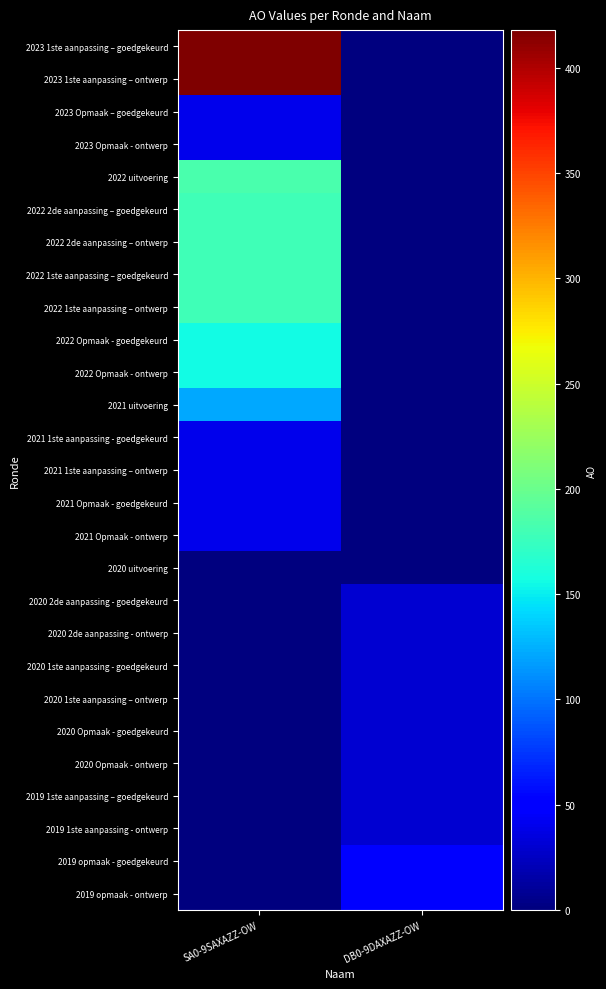

How many data points does each series have?

2